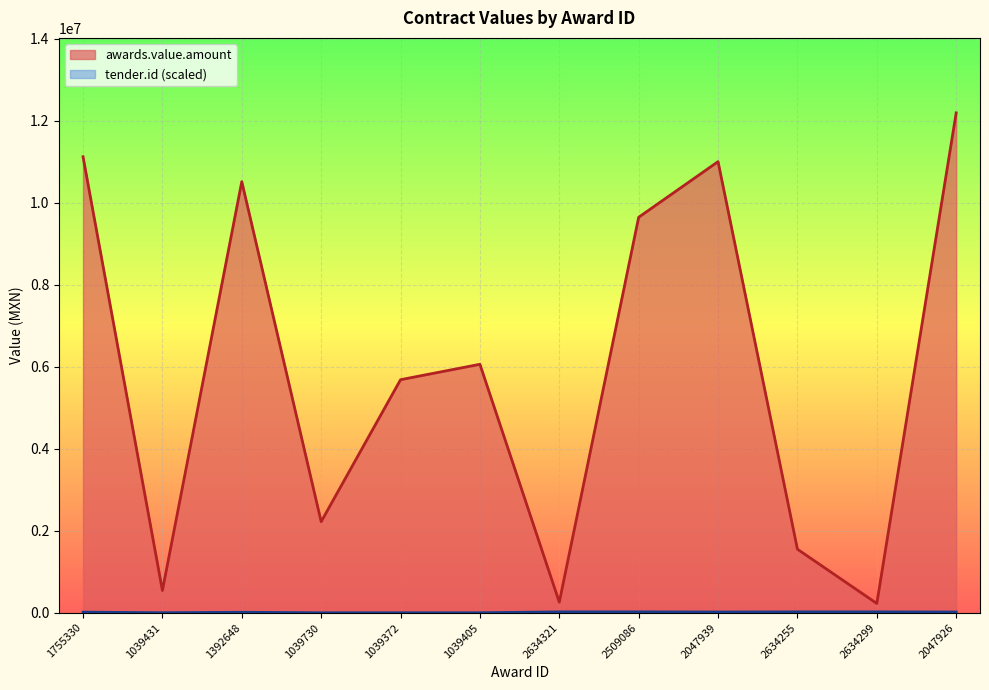

How many series are shown in this chart?

2